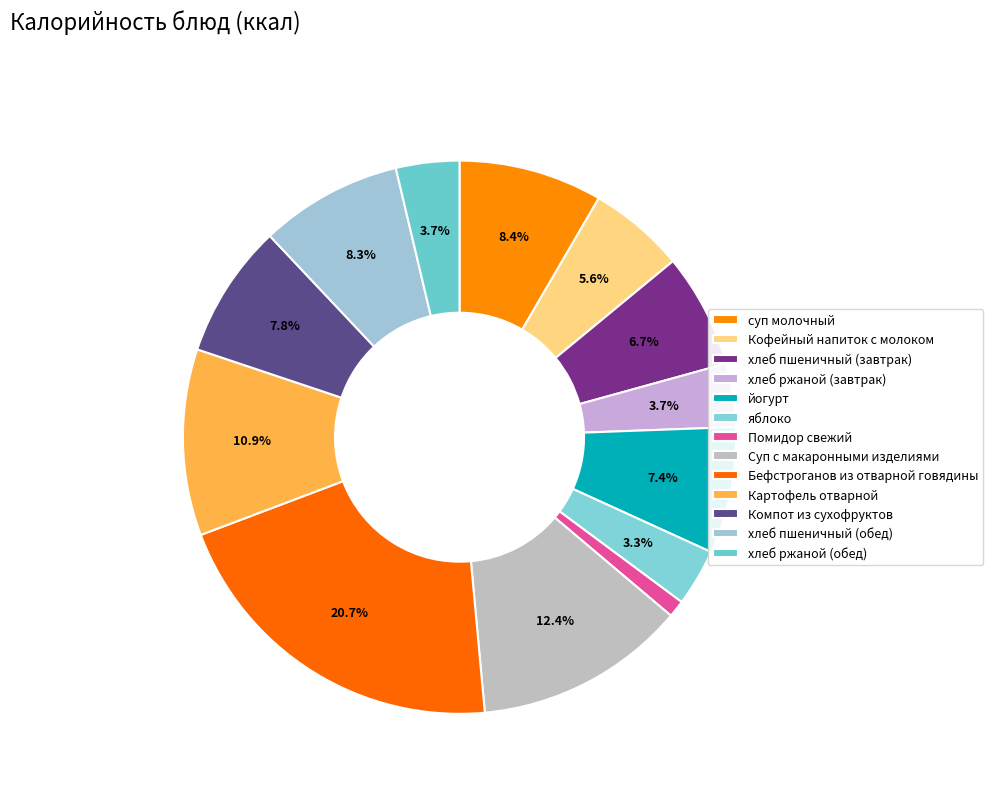

How many segments does this pie chart have?

13